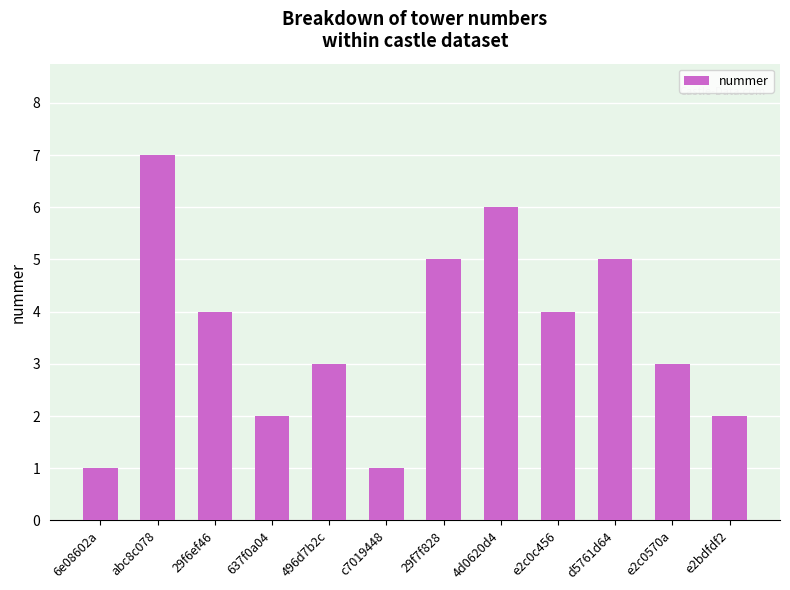

The value at 637f0a04 is 2. True or false?

True